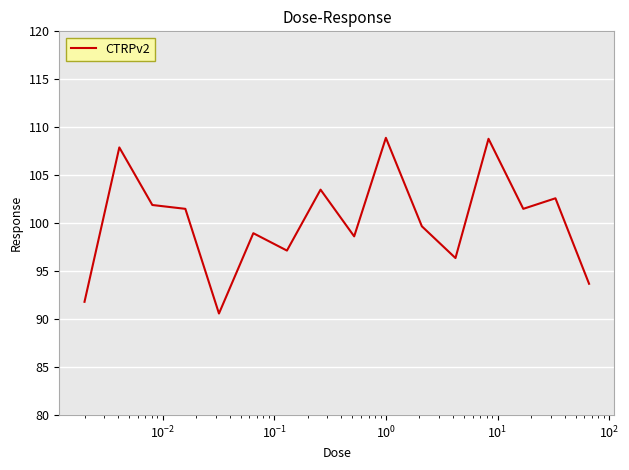

What is the difference between the maximum and minimum values?

18.3